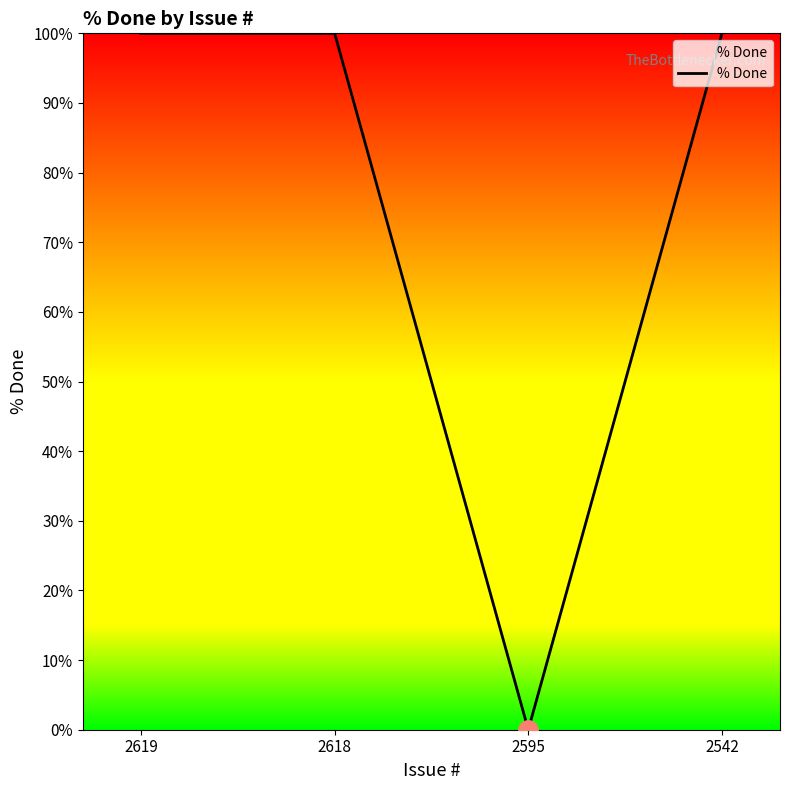

Is it true that the value at 2542 is 135?

False